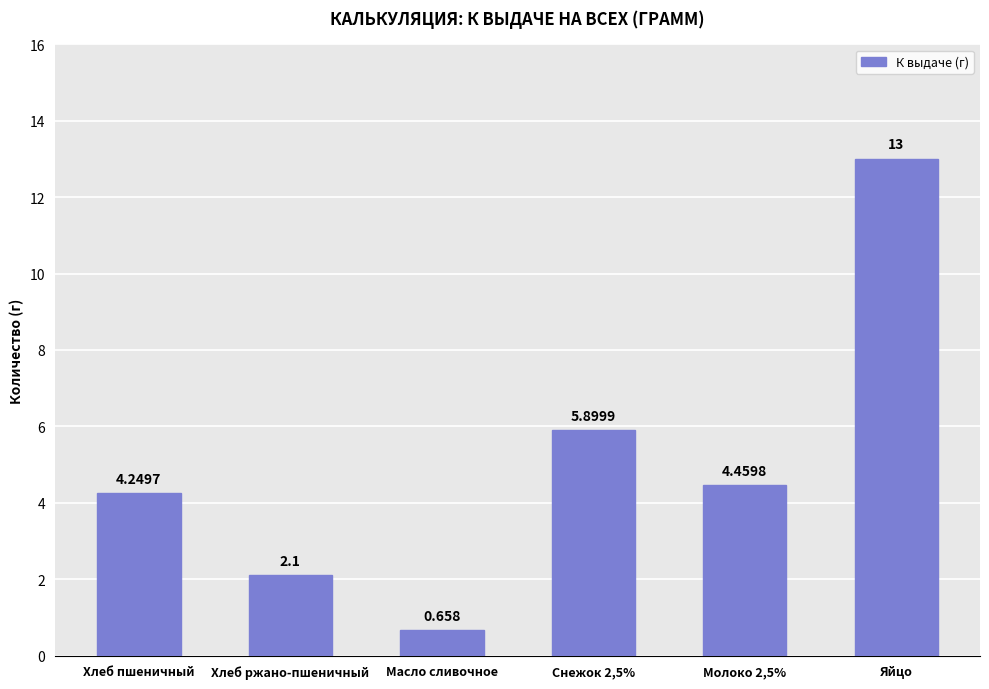

Which label corresponds to the smallest value in the chart?

Масло сливочное